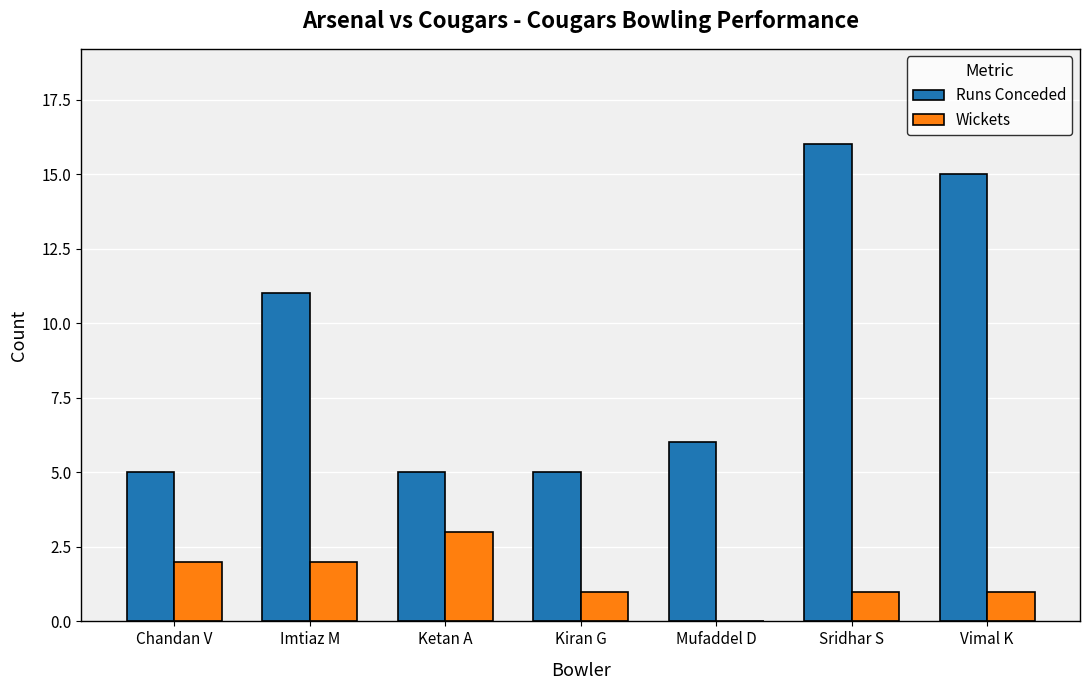

How many distinct data groups are displayed?

2